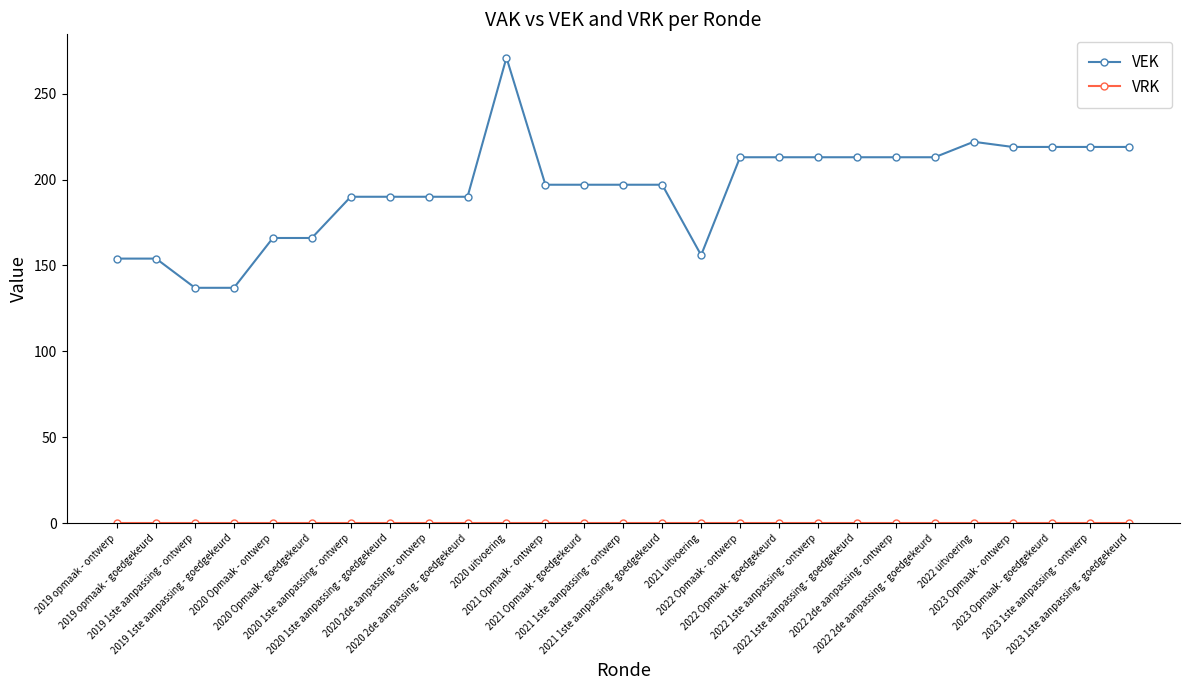

Which series has the largest range (max minus min)?

VEK